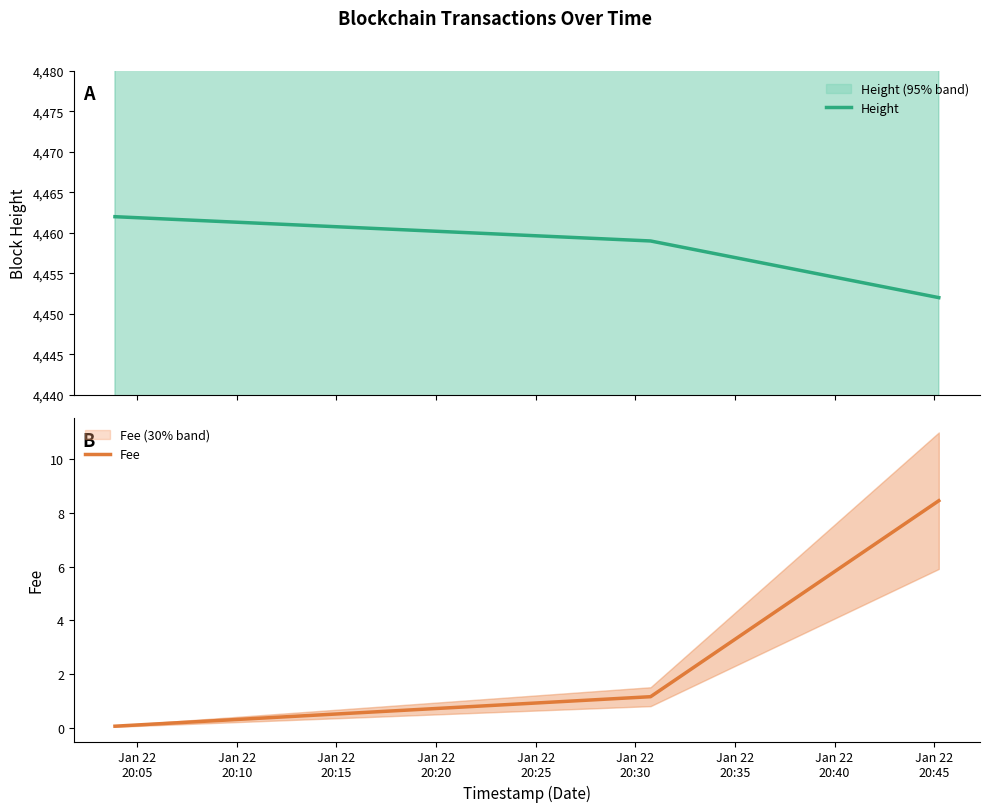

What is the maximum value for Height?

4462